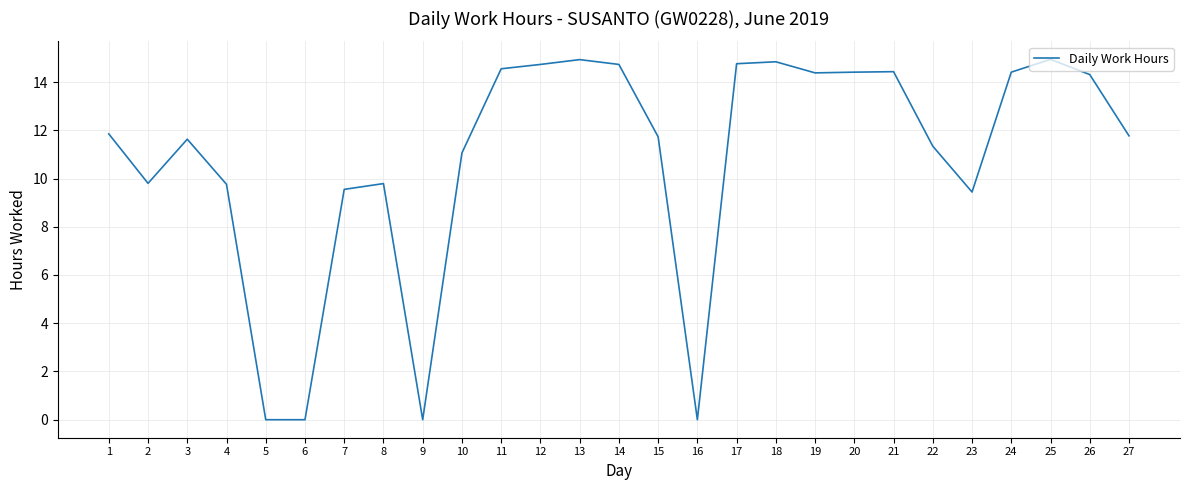

What is the maximum value shown in the chart?

14.9